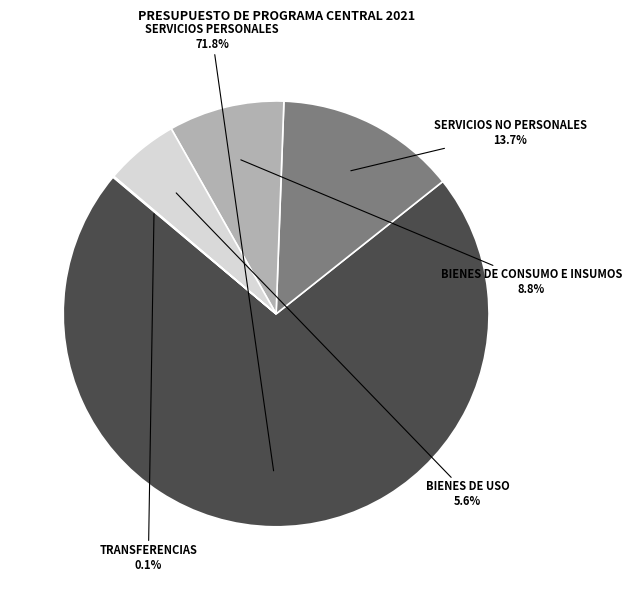

Does any single category account for the majority?

Yes